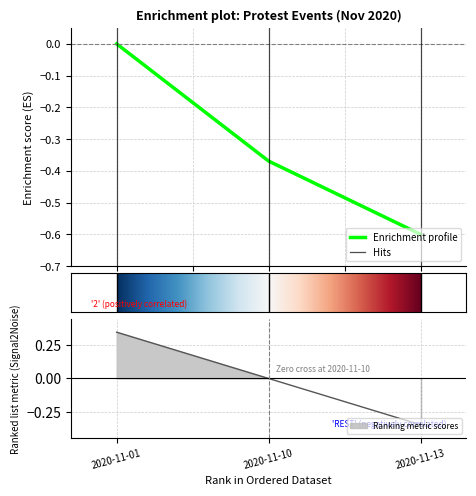

Which category has the highest value across all series?

2020-11-01